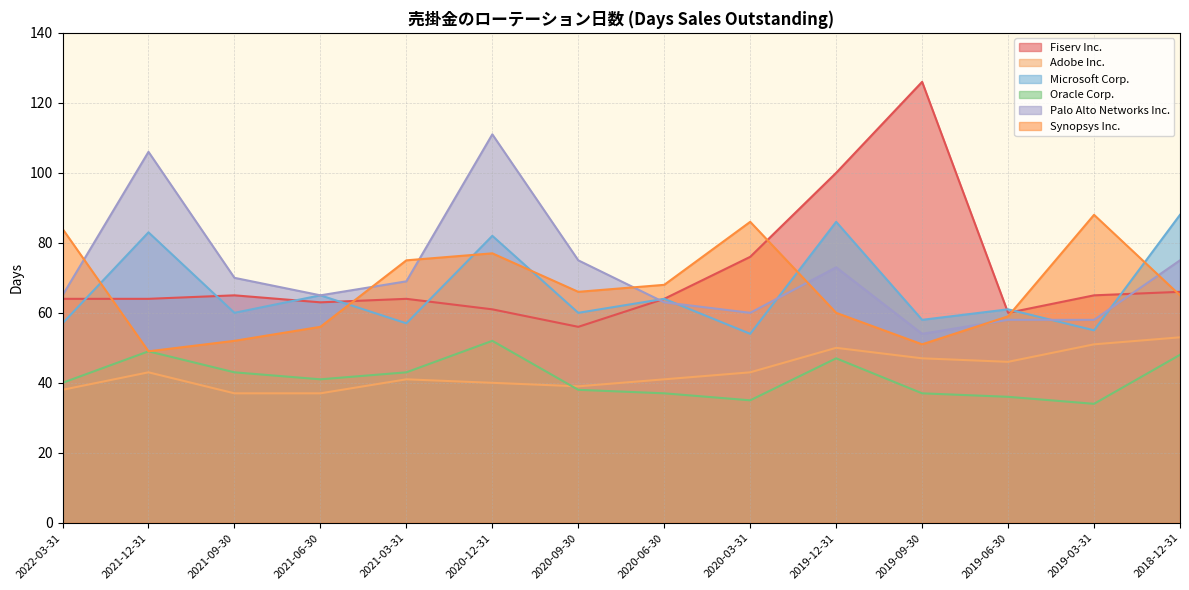

What is the label of the 11th point from the left?

2019-09-30